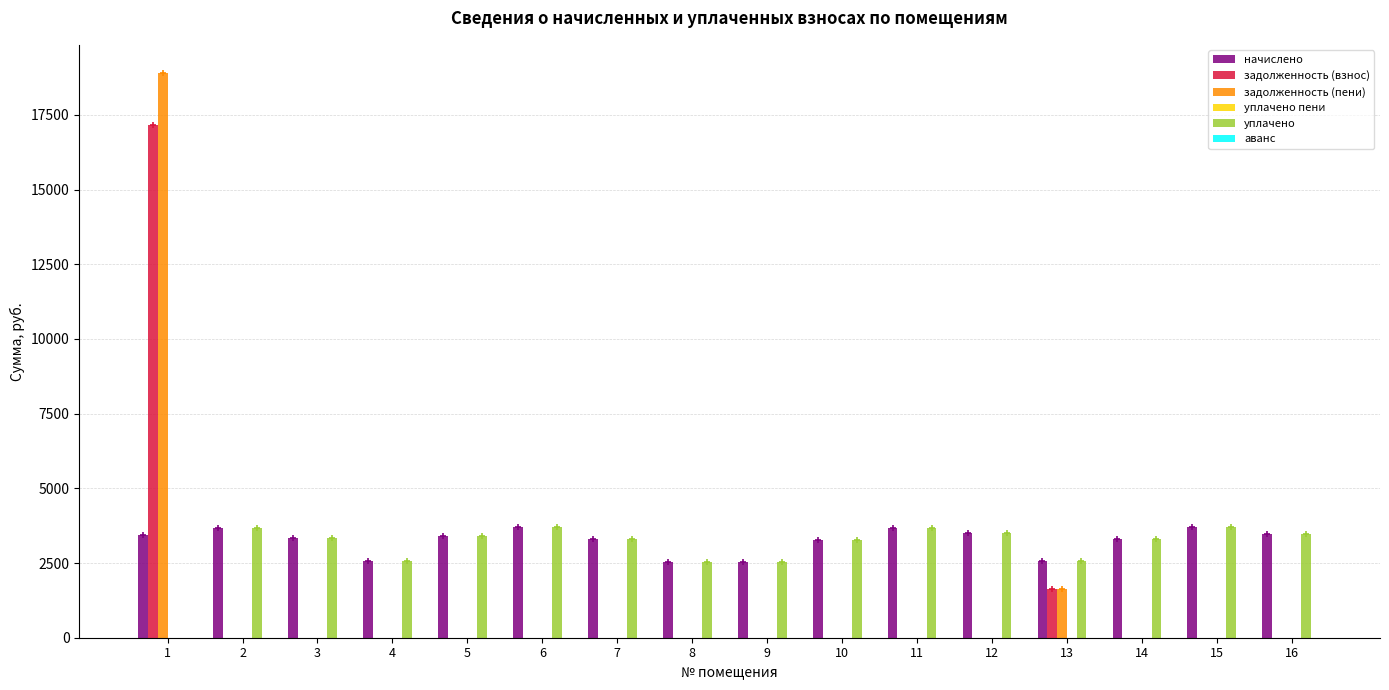

What is the greatest value displayed?

18898.4